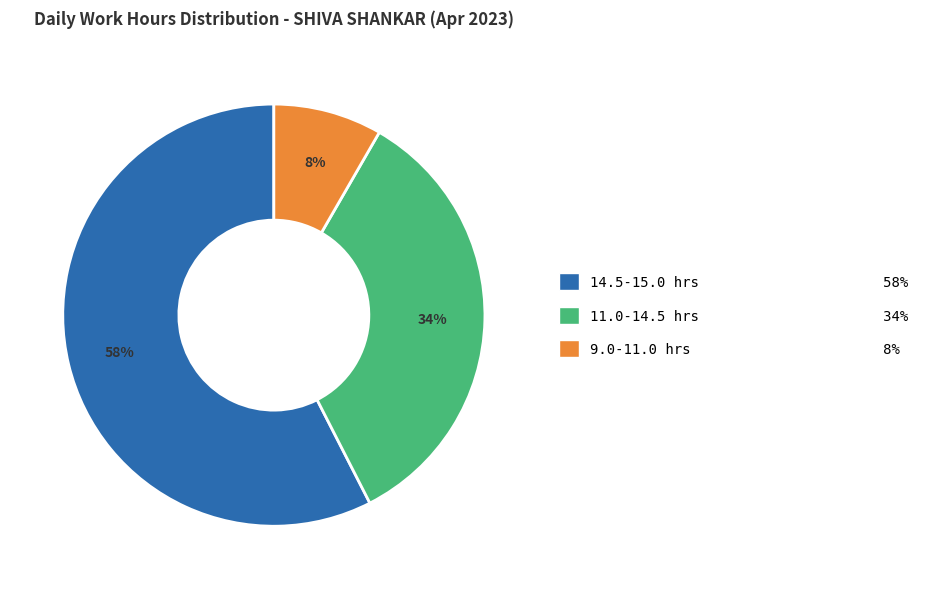

Does any single category account for the majority?

Yes